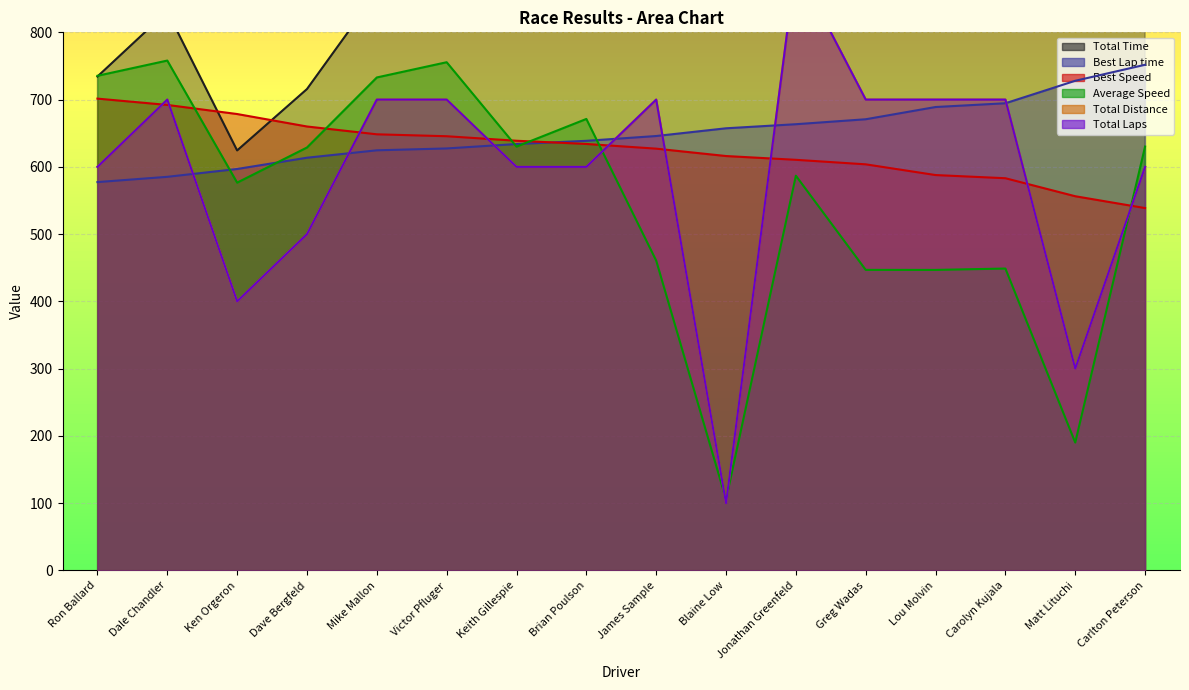

What are all the series names shown in the legend?

Total Time, Best Lap time, Best Speed, Average Speed, Total Distance, Total Laps